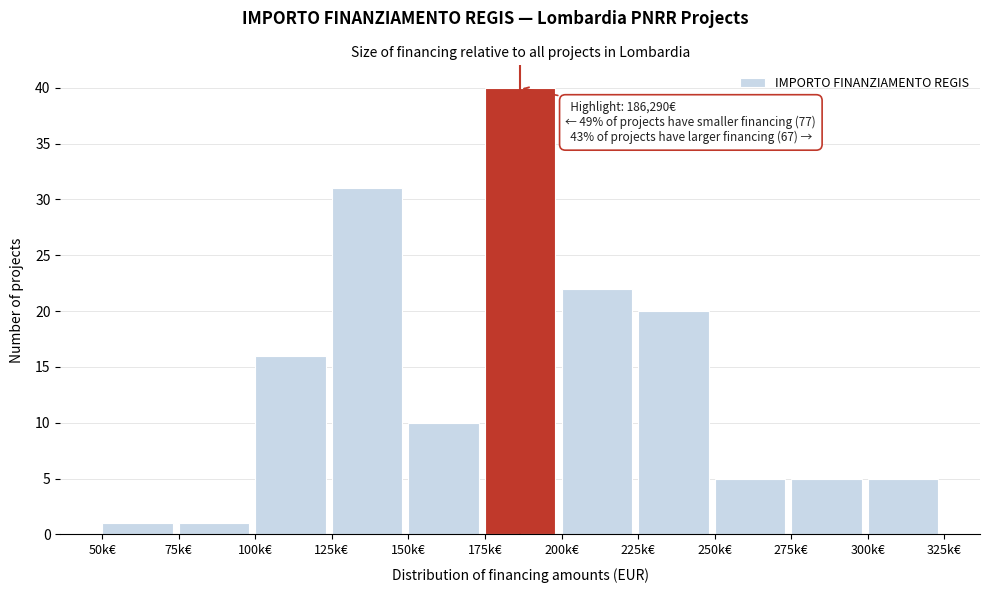

Reading left to right, transcribe all the data shown in this chart.

50k€=1	75k€=1	100k€=16	125k€=31	150k€=10	175k€=40	200k€=22	225k€=20	250k€=5	275k€=5	300k€=5